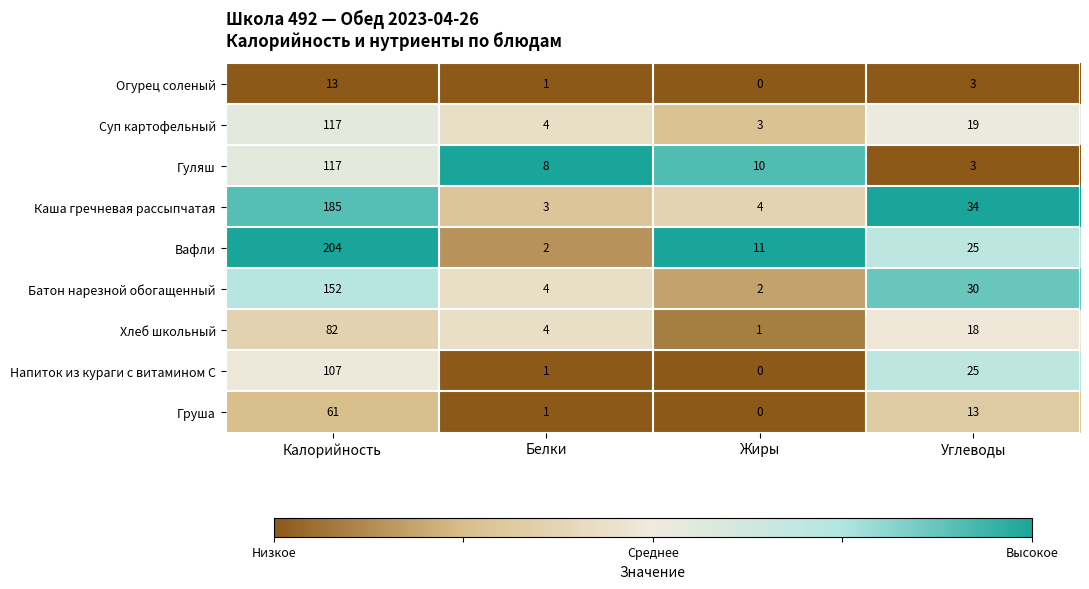

At which label does Суп картофельный first exceed 19?

Калорийность